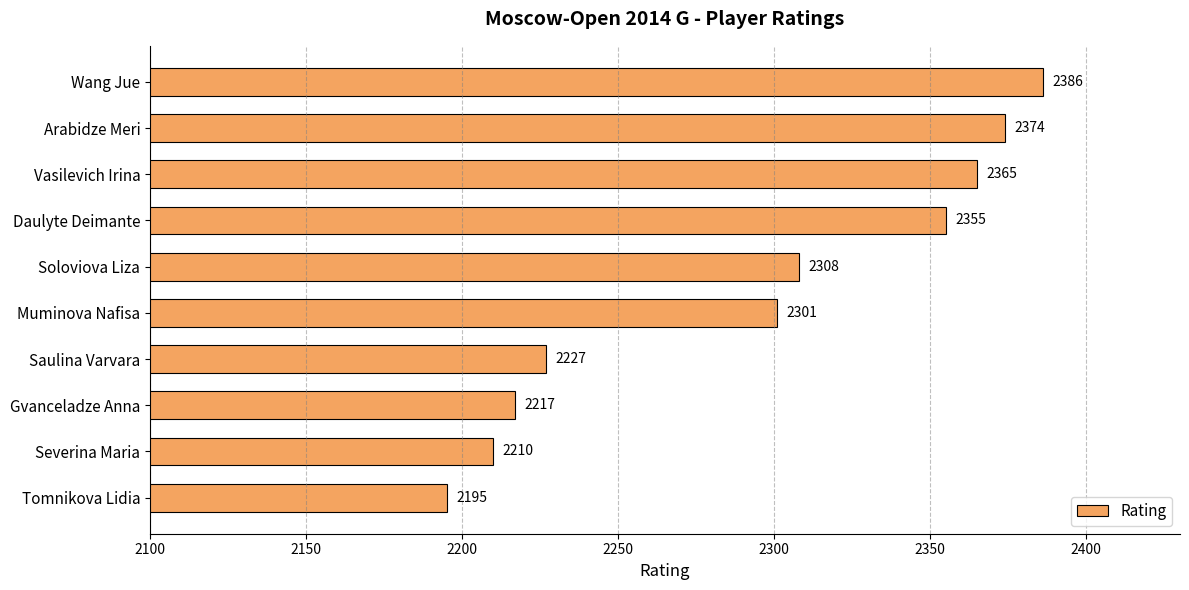

Approximately how many times larger is the value at Soloviova Liza compared to Gvanceladze Anna?

1.0